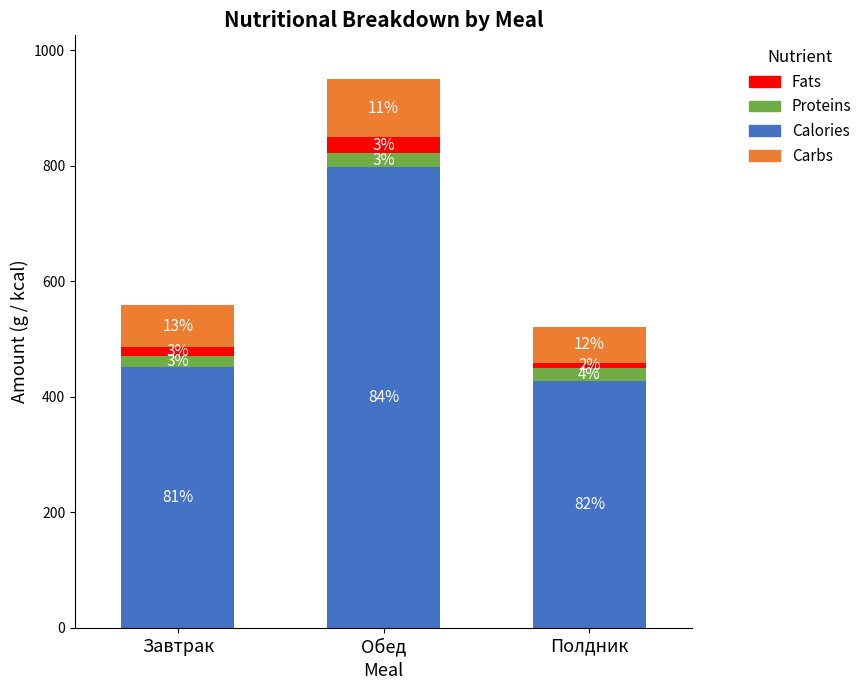

What are all the series names shown in the legend?

Fats, Proteins, Calories, Carbs